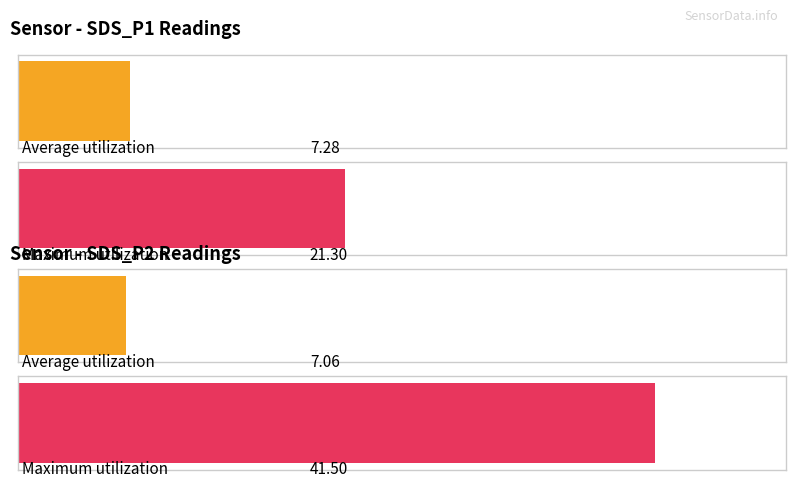

List the series in order of their overall mean, lowest first.

Average utilization, Maximum utilization